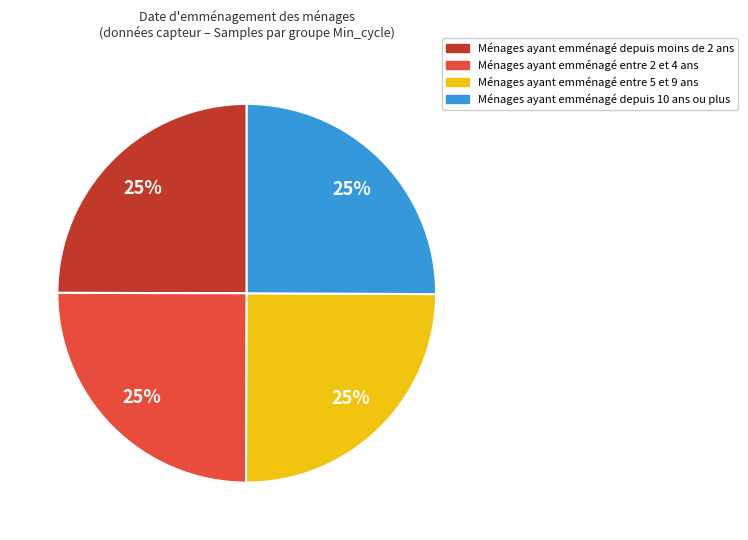

Count the number of slices in the pie.

4